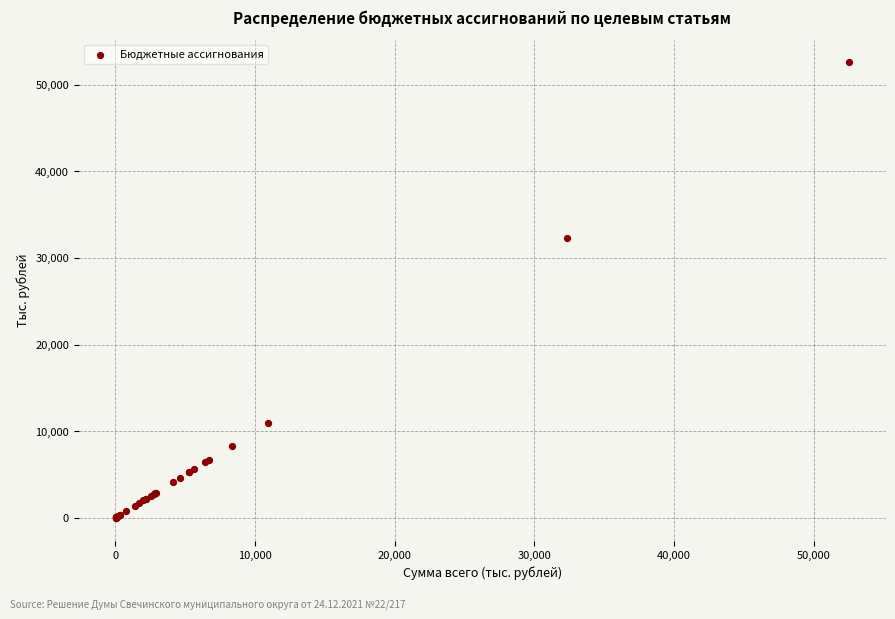

What Y value in the scatter plot is closest to 26286?

32334.3